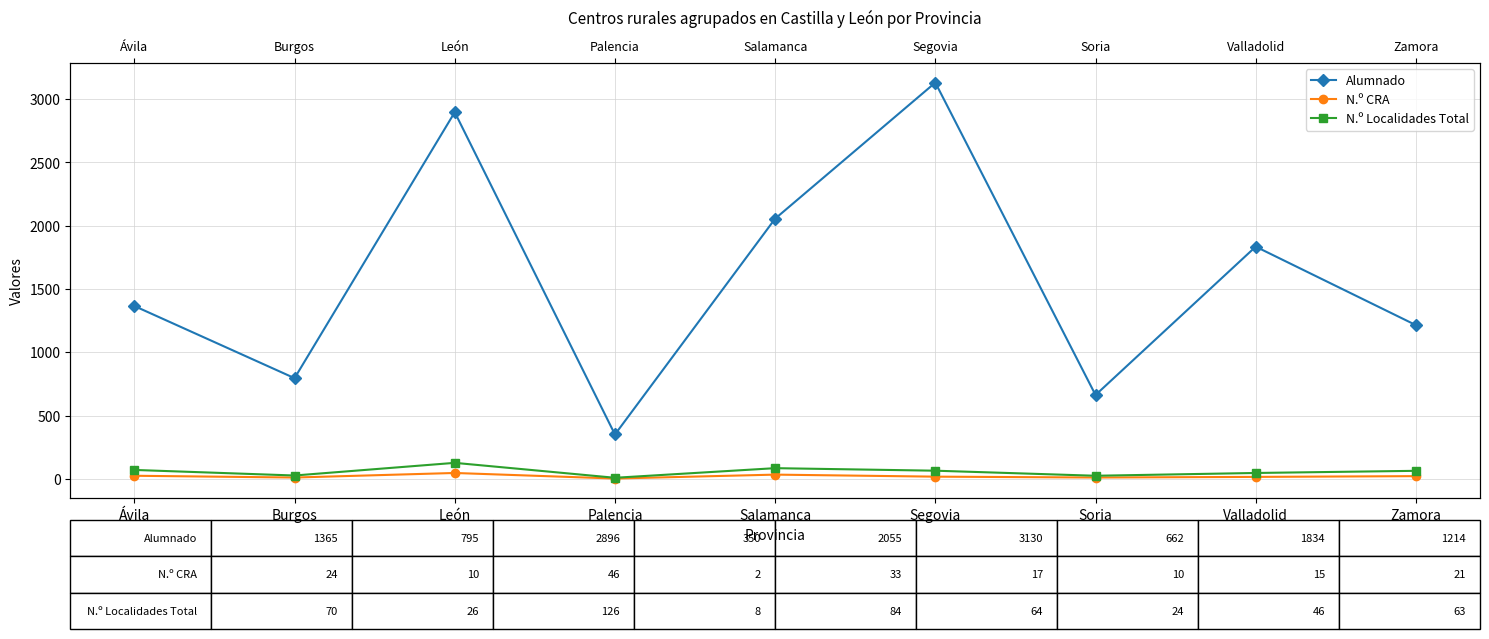

How many values in the N.º CRA series are below 17?

4